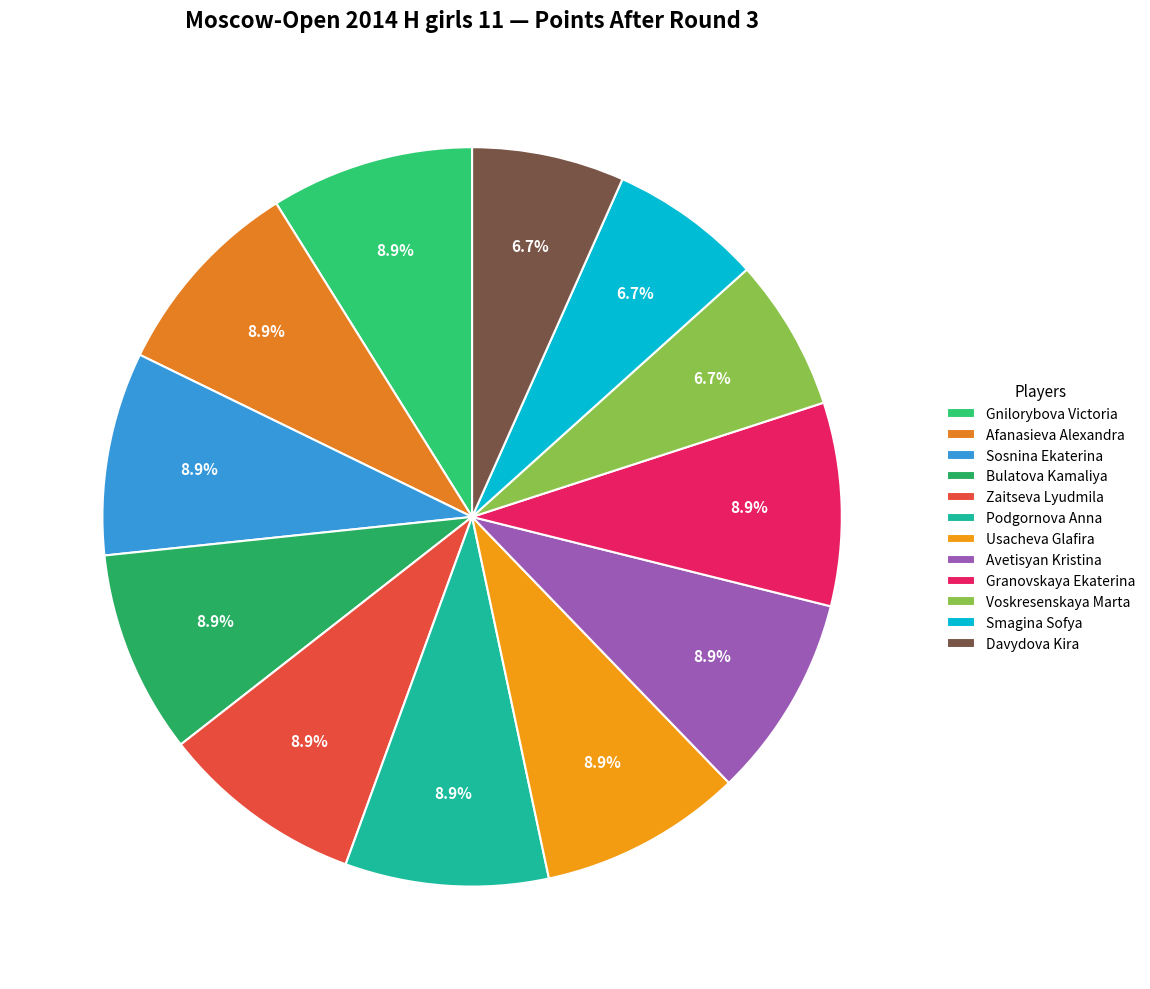

Approximately how many times larger is the value at Usacheva Glafira compared to Zaitseva Lyudmila?

1.0